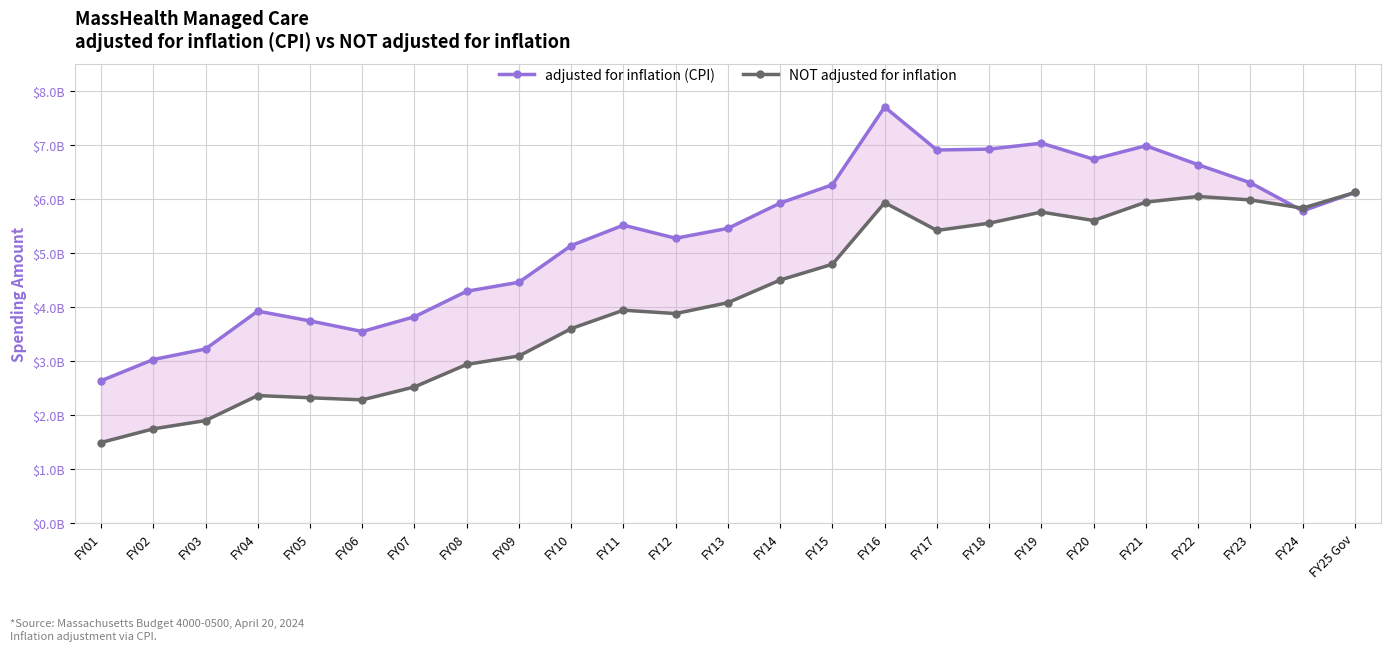

Rank the series by their average value, from lowest to highest.

NOT adjusted for inflation, adjusted for inflation (CPI)